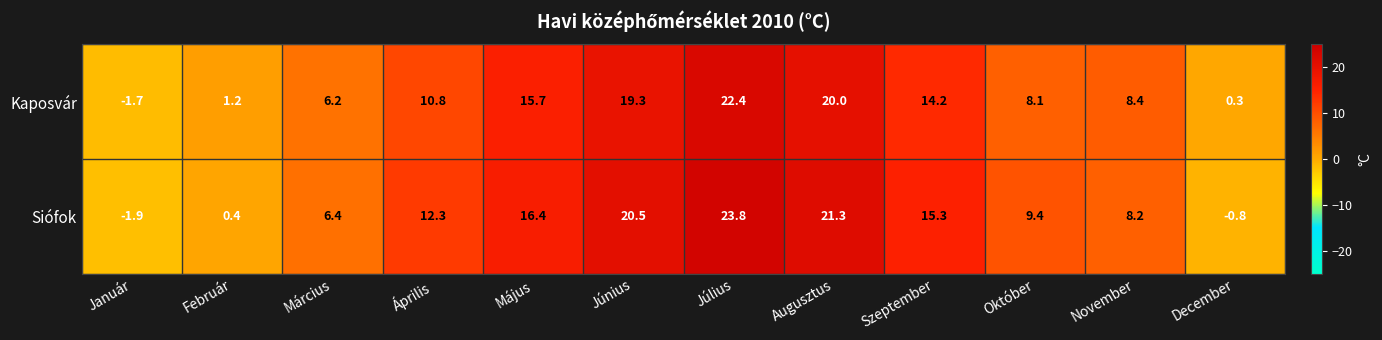

Where is Kaposvár nearest to the value 10?

Április